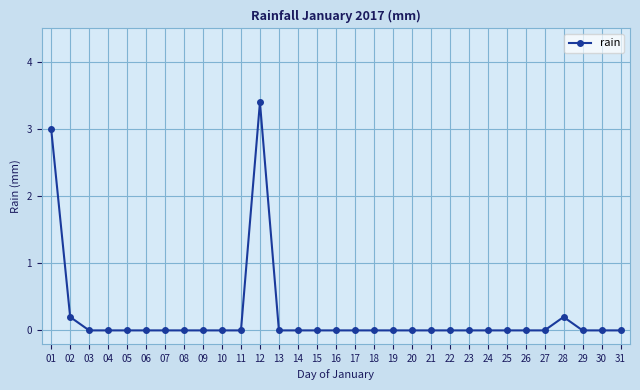

True or false: the data has more than 1 interior local peaks.

True